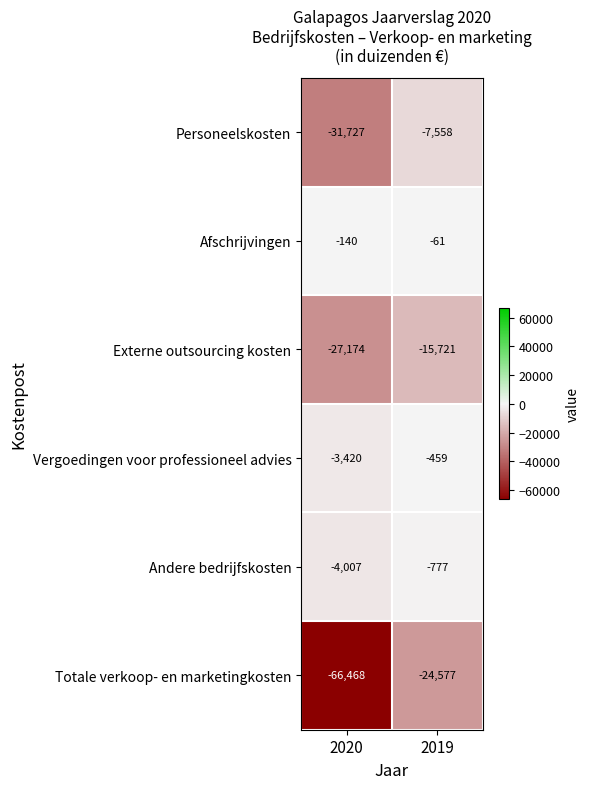

List the series in order of their peak value, highest first.

Afschrijvingen, Vergoedingen voor professioneel advies, Andere bedrijfskosten, Personeelskosten, Externe outsourcing kosten, Totale verkoop- en marketingkosten